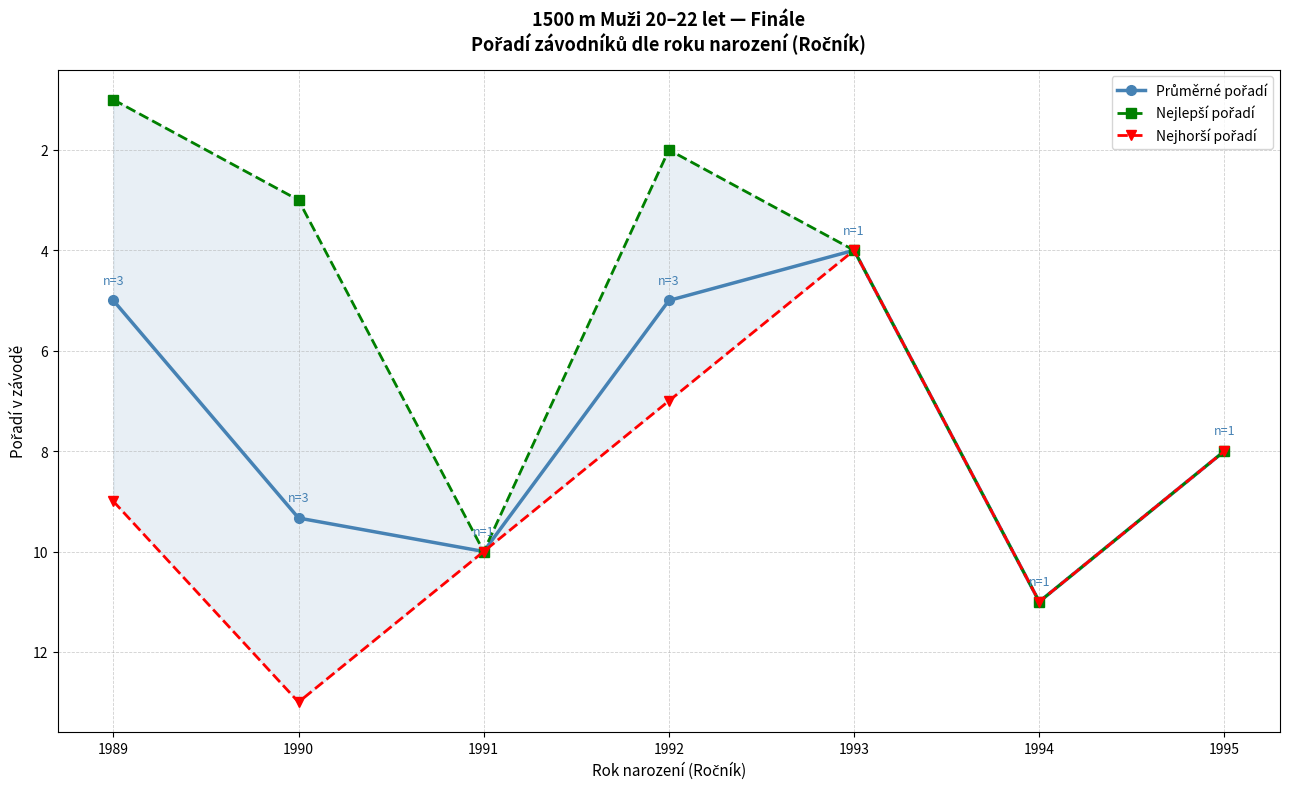

True or false: Průměrné pořadí and Nejlepší pořadí intersect in this chart.

False